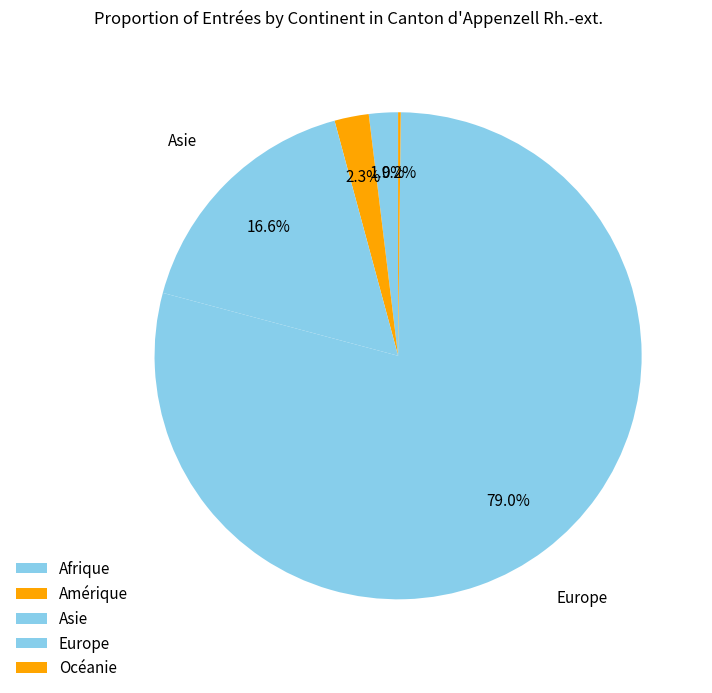

Rank the categories by value from highest to lowest.

Europe, Asie, Amérique, Afrique, Océanie